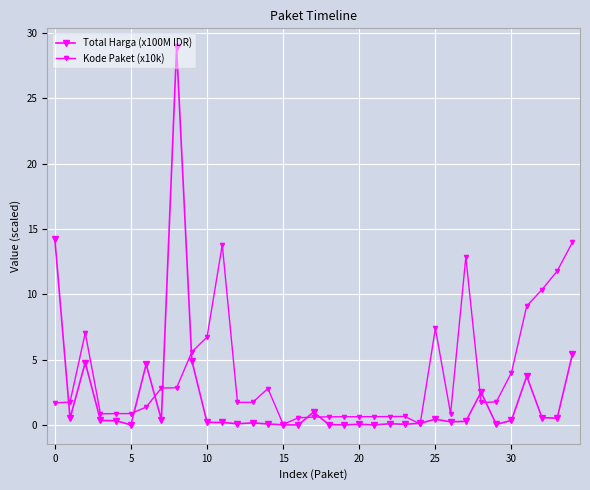

What is the label of the 3rd point from the left?

5